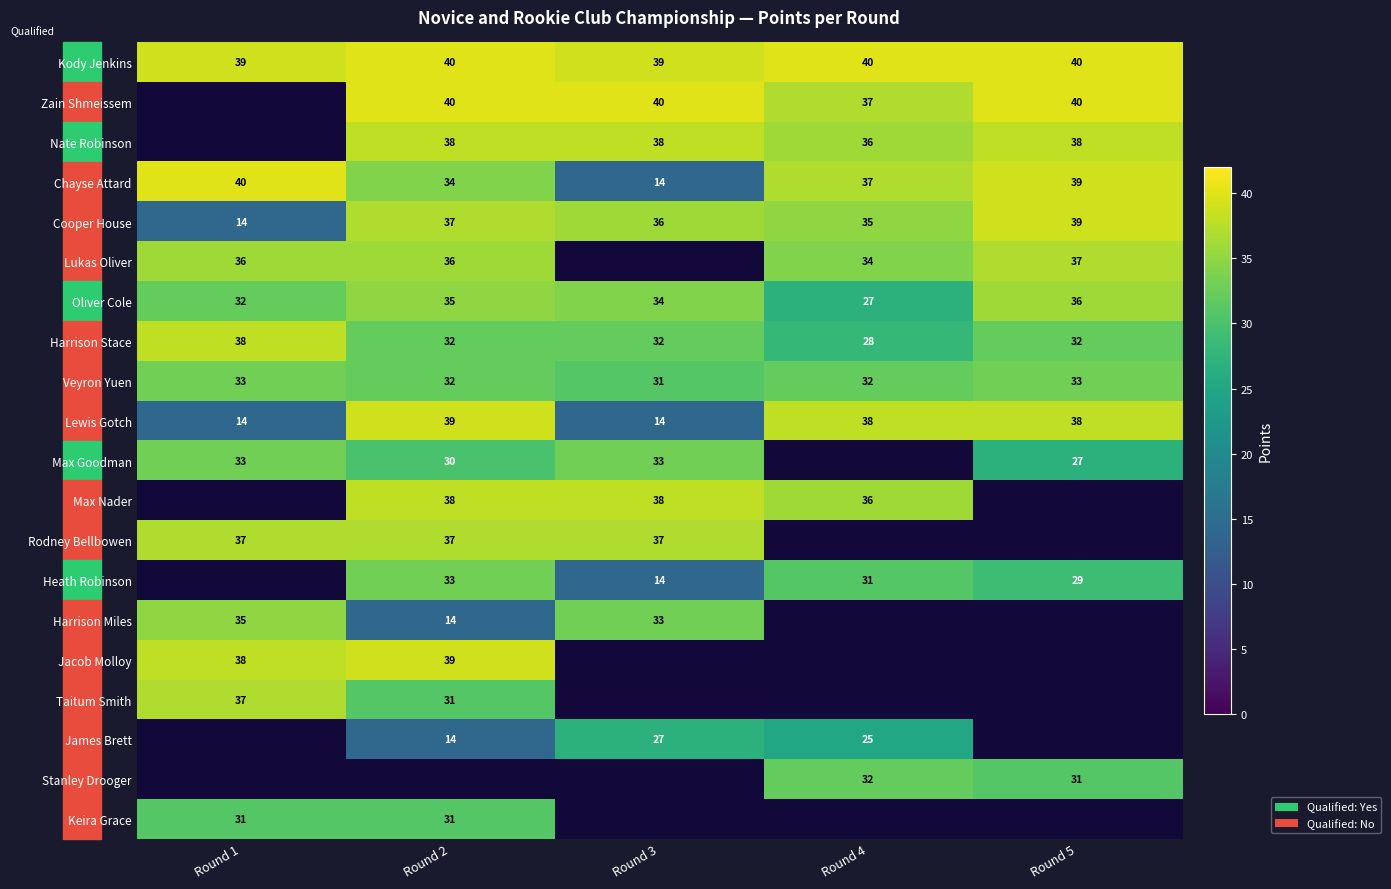

Where does the Cooper House series first go above 36?

Round 2